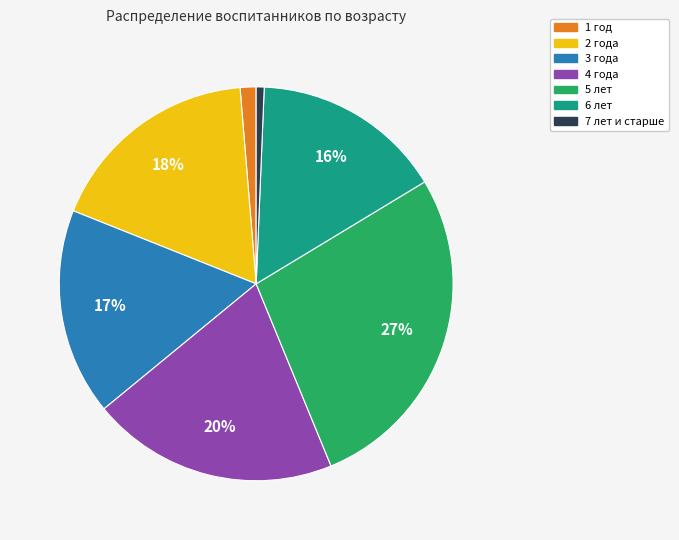

Is there a majority slice in this chart?

No